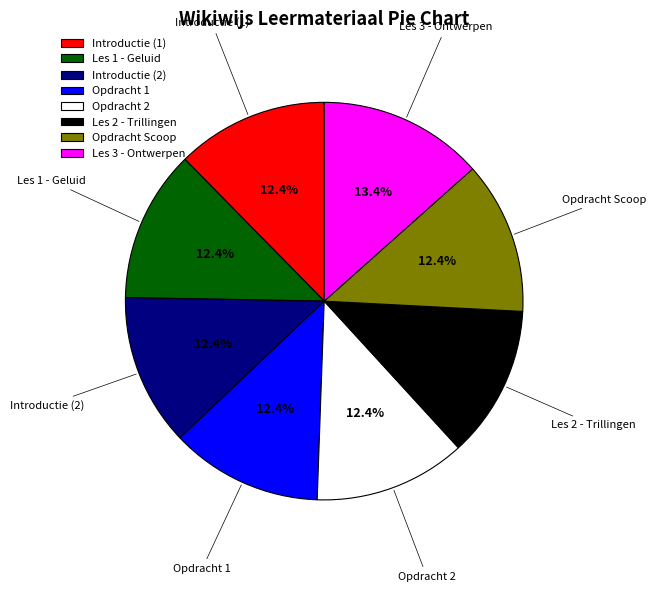

Does any single category account for the majority?

No